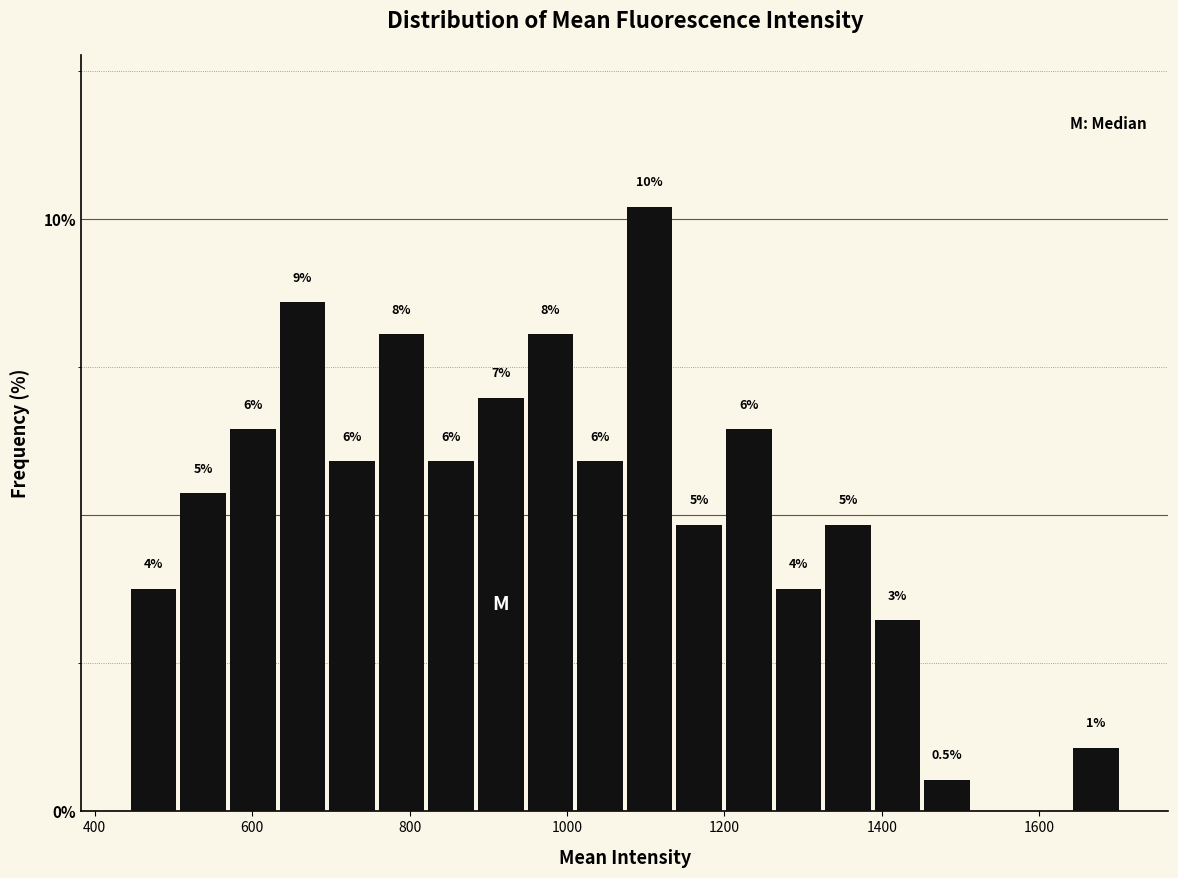

Around what value on the x-axis is the tallest bar? Give the approximate position of its centre, as read against the axis.

1100